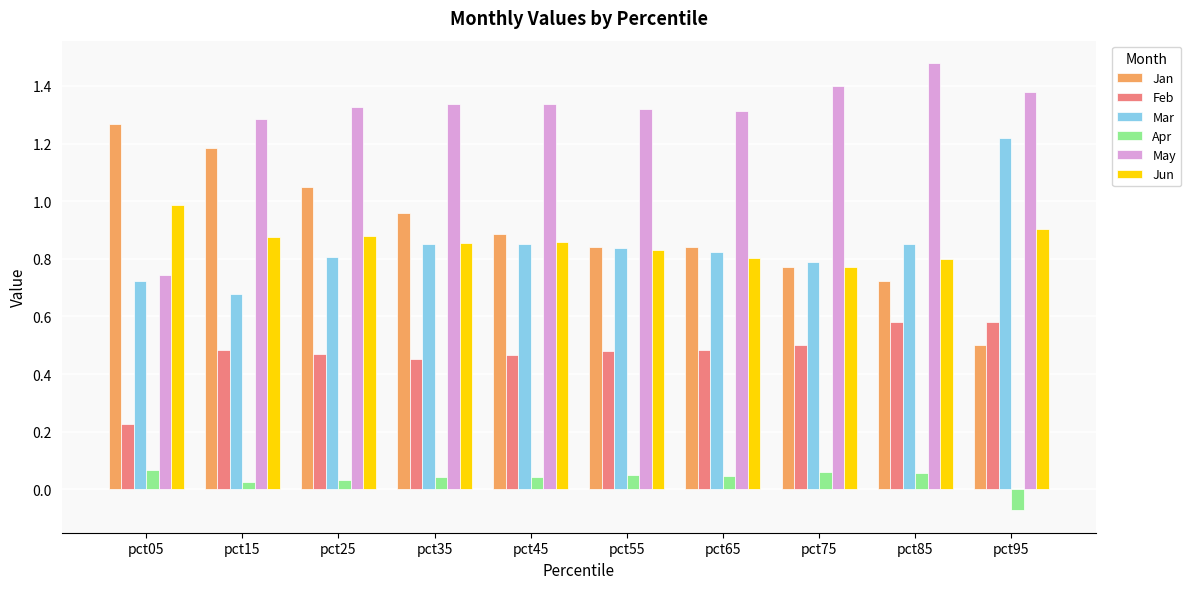

Are the bars horizontal?

No